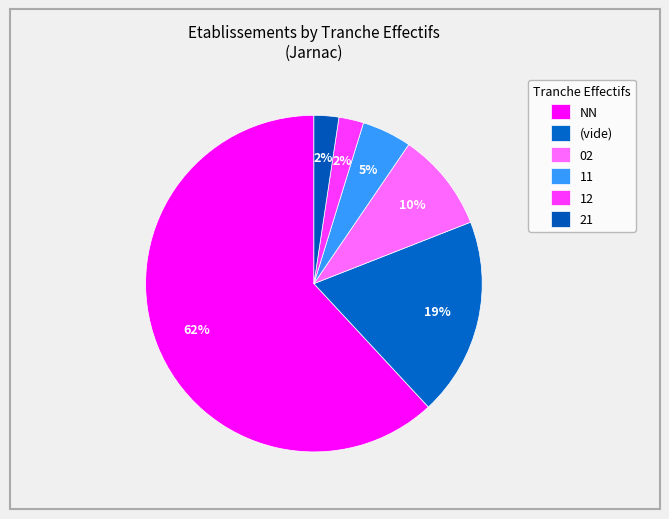

How many slices are in this pie chart?

6